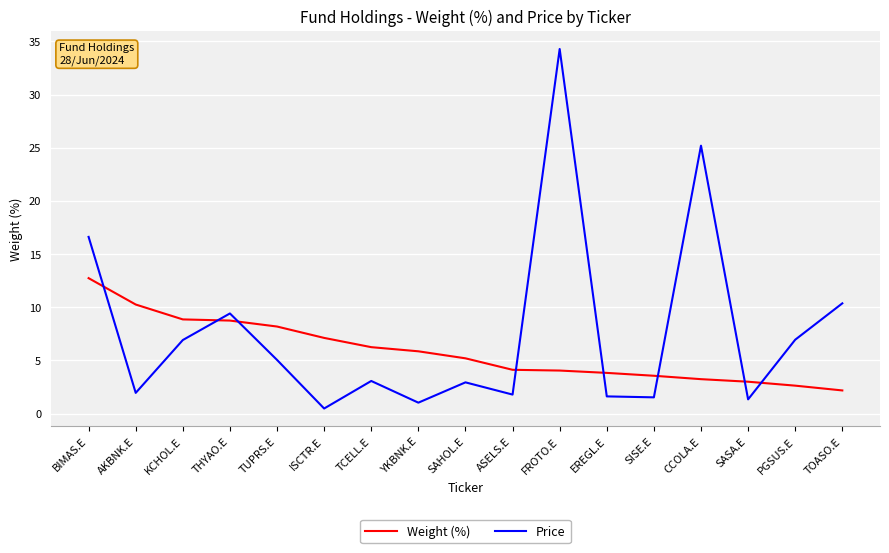

Rank the series at FROTO.E from highest to lowest value.

Price, Weight (%)